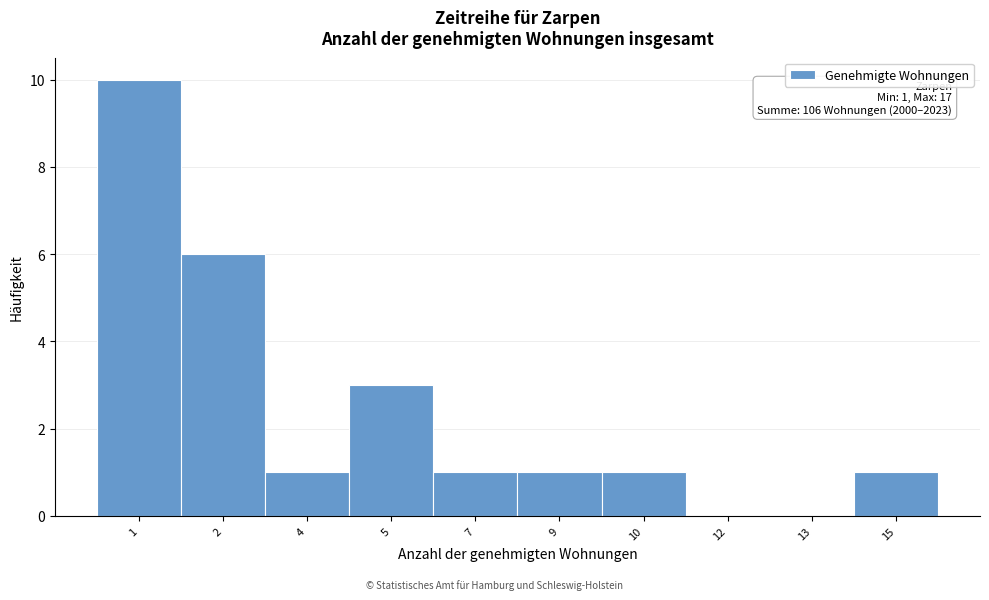

Reading left to right, extract all data points from this chart.

1=10	2=6	4=1	5=3	7=1	9=1	10=1	12=0	13=0	15=1